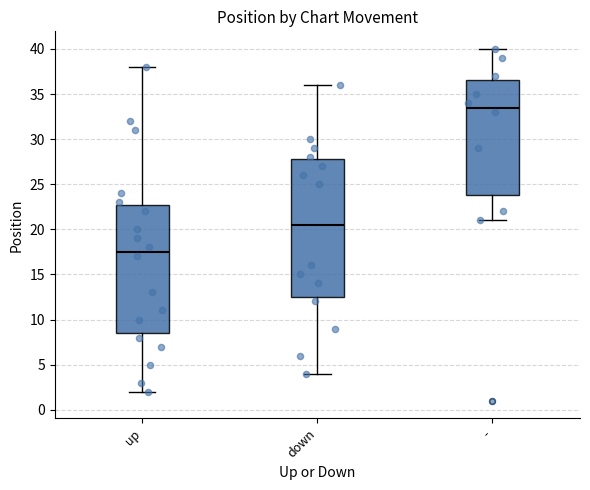

Reading left to right, read every box against the y-axis: the position of its median line, the range the box covers, and the ends of its whiskers. The values are not printed on the chart, so give them approximately, as read against the axis.

up: median 17.5, box 8.5 to 23.0, whiskers 2.0 to 38.0
down: median 20.5, box 12.5 to 28.0, whiskers 4.0 to 36.0
-: median 33.5, box 24.0 to 36.5, whiskers 21.0 to 40.0